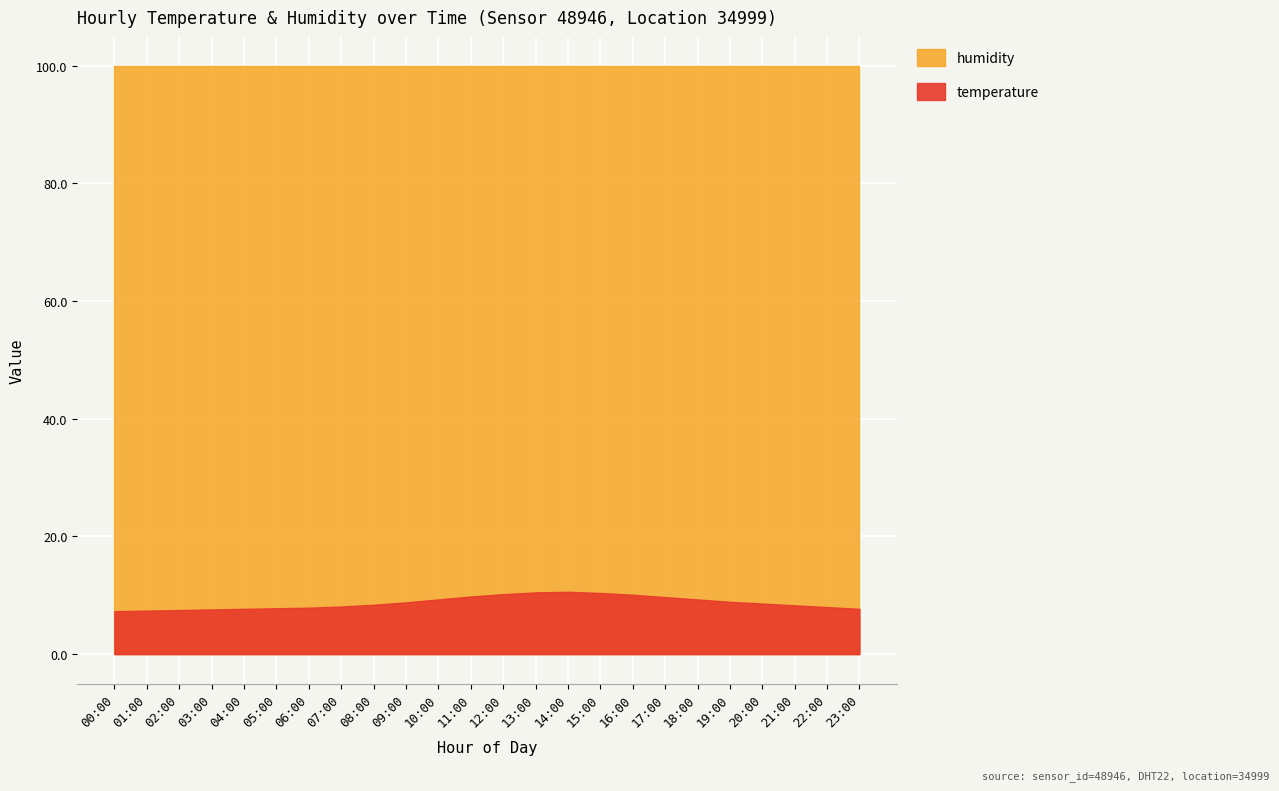

What is the spread (max minus min) of values at 18:00?

90.6